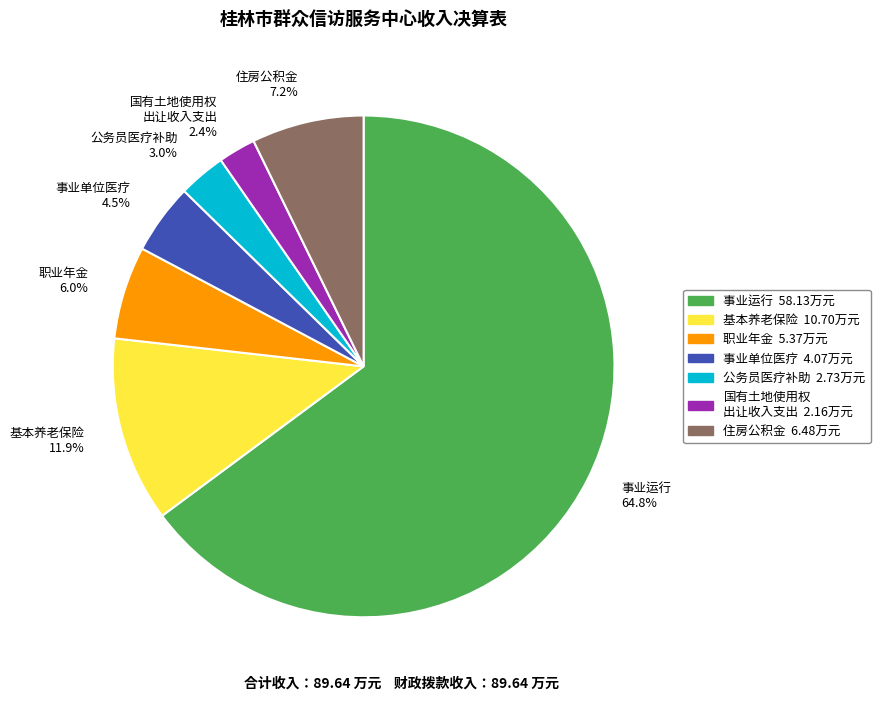

What portion of the pie excludes 事业单位医疗?

95.5%